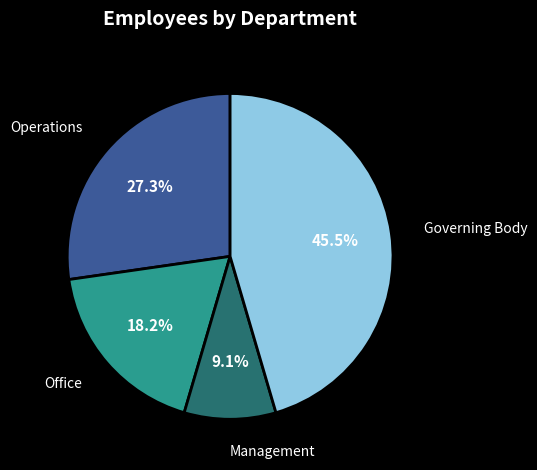

True or false: Operations accounts for 27% of the total.

True